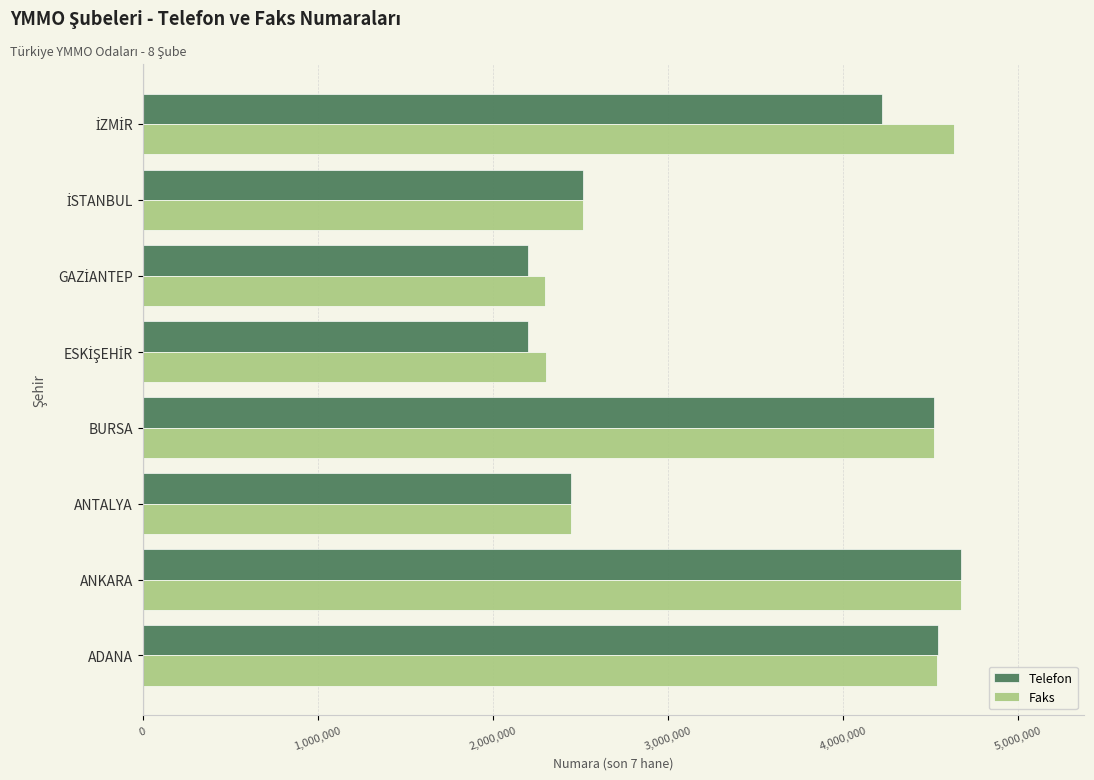

What is the maximum value for Telefon?

4677001